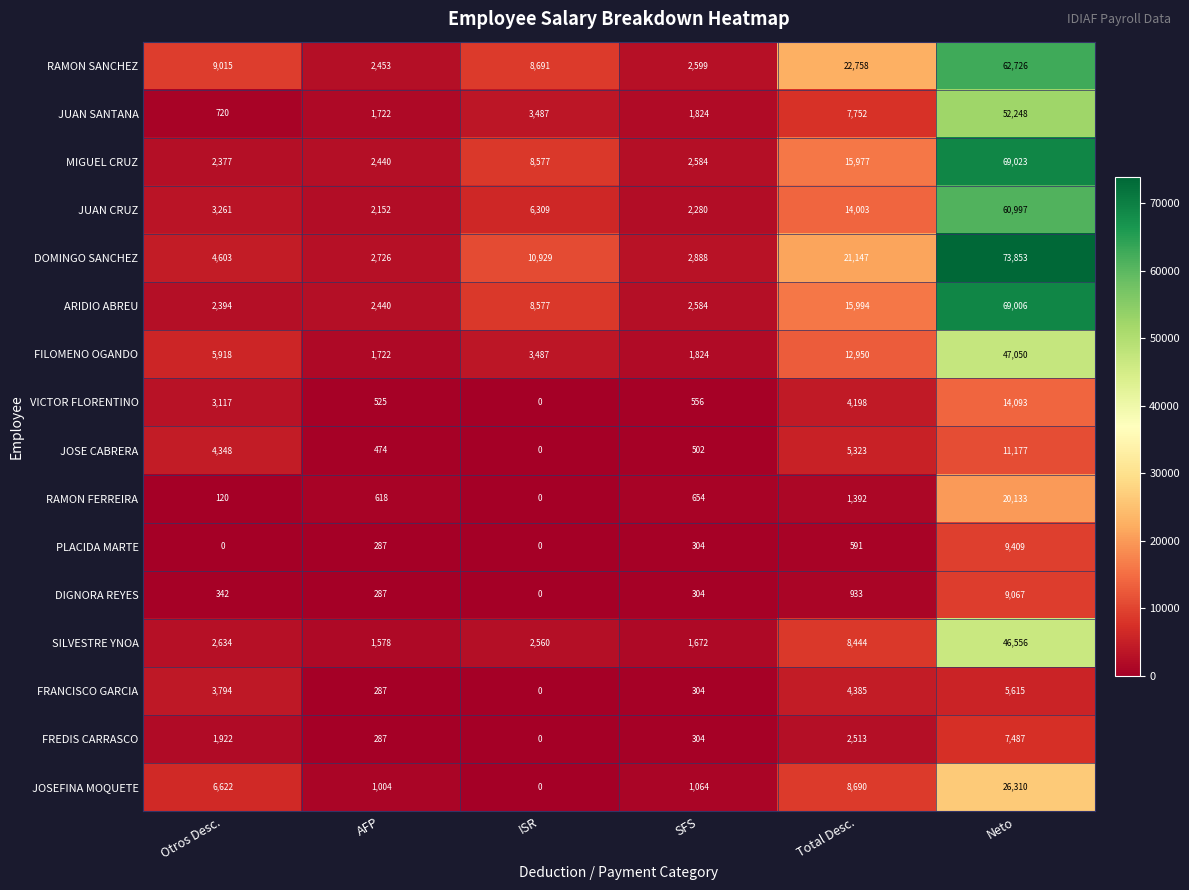

What is the difference between the maximum and minimum values in the ARIDIO ABREU series?

66612